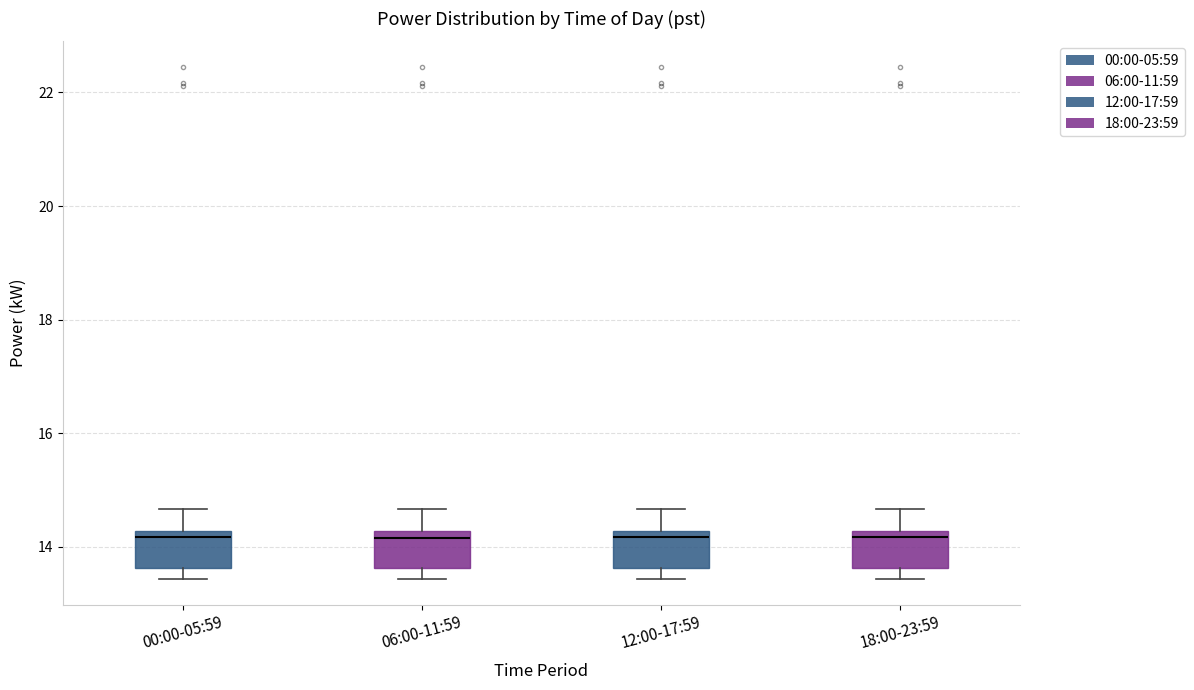

Where is the upper edge of the box for 18:00-23:59 on the y-axis? The values are not printed on the chart, so give them approximately, as read against the axis.

14.2